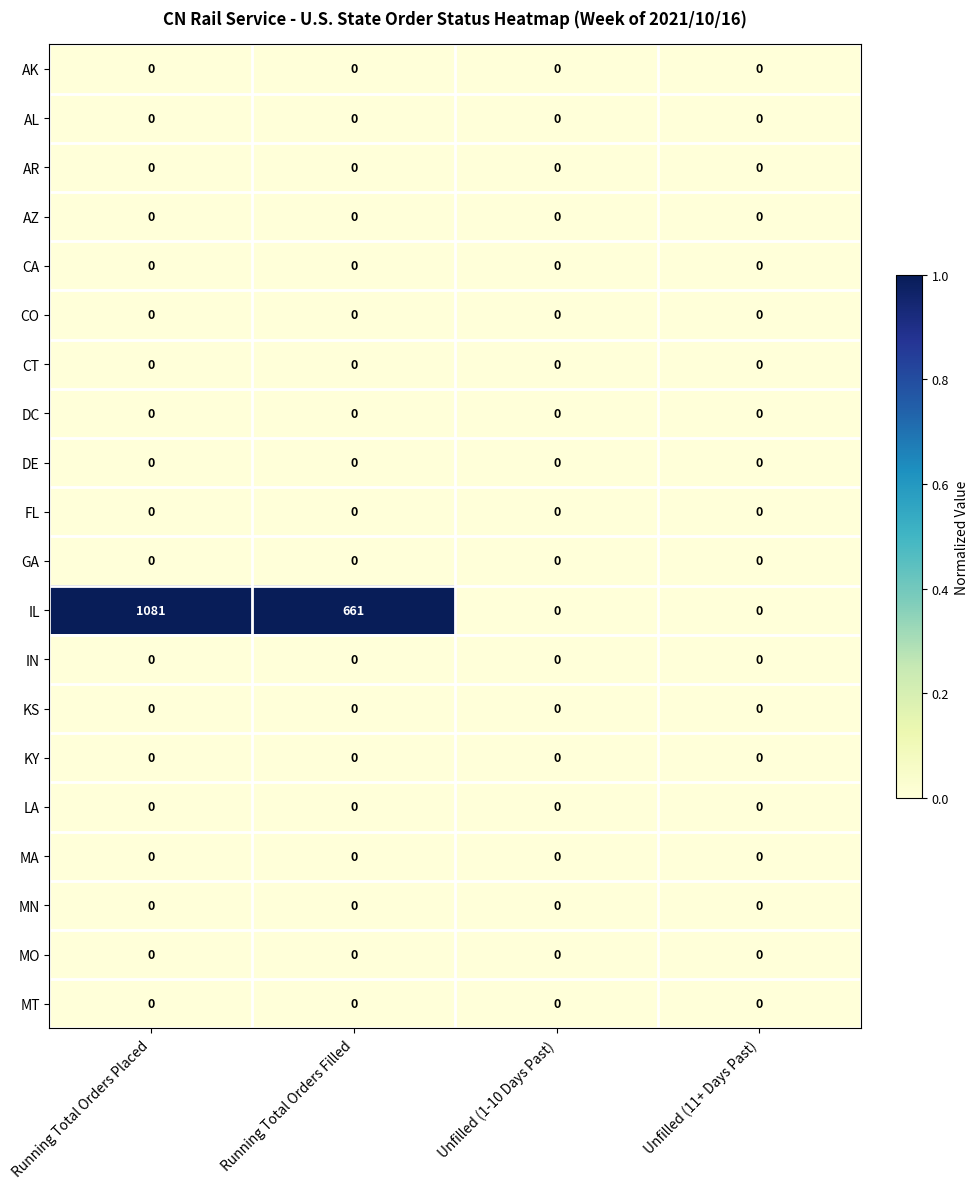

Is the value of IL at Running Total Orders Placed greater than the value of FL at Unfilled (11+ Days Past)?

Yes